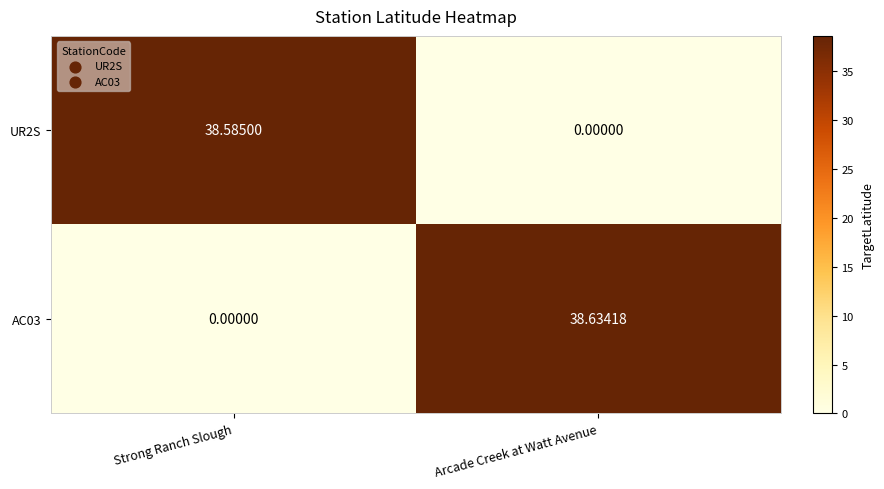

Rank the categories by UR2S value from lowest to highest.

Arcade Creek at Watt Avenue, Strong Ranch Slough